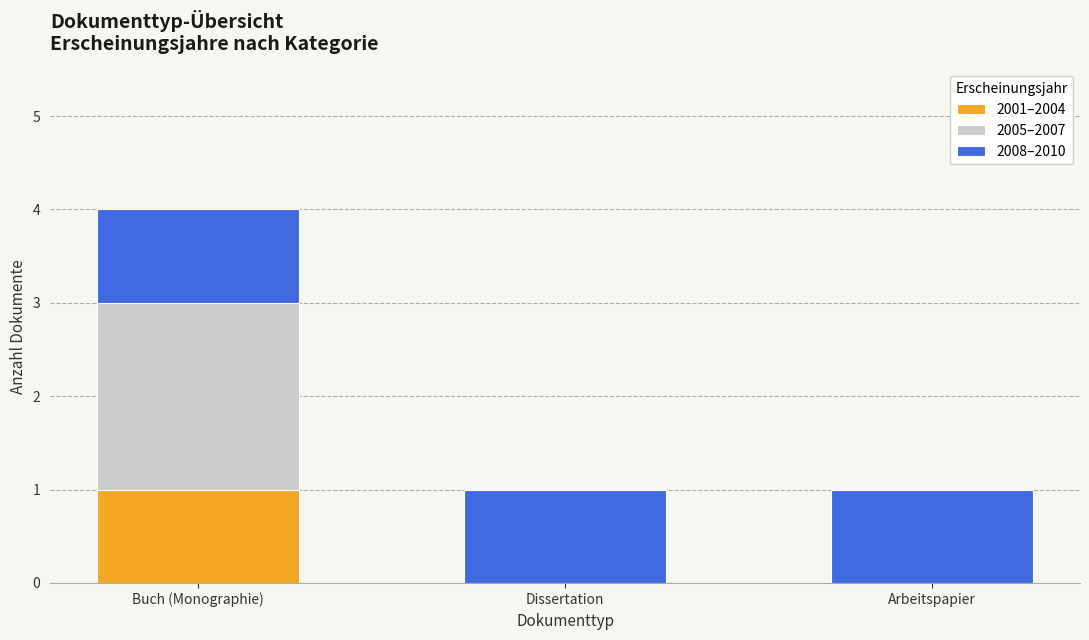

Is it true that 2001–2004 equals 0 at Dissertation?

True